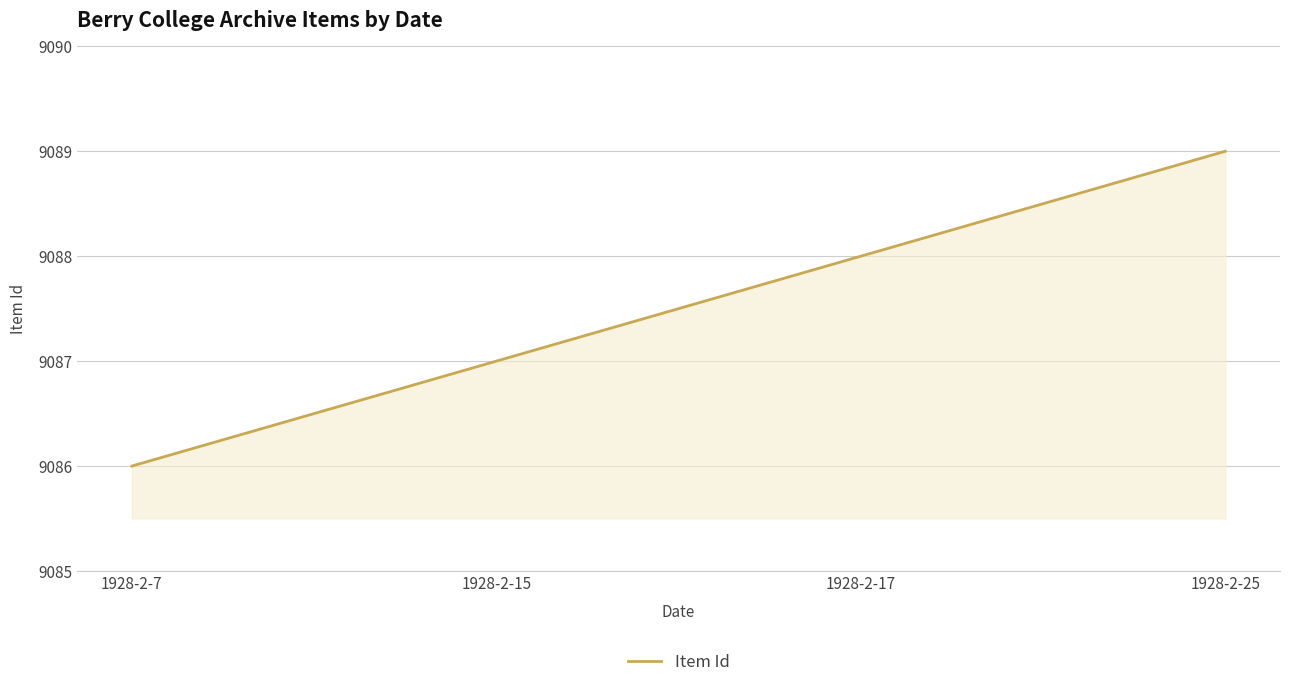

The value at 1928-2-17 is 3211. True or false?

False